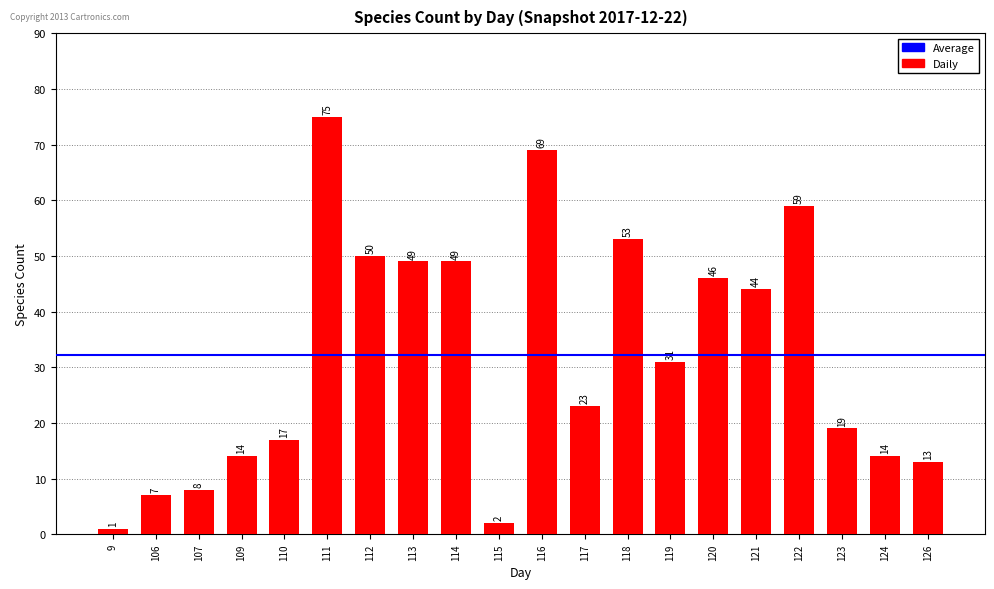

Where is the data nearest to the value 38?

121